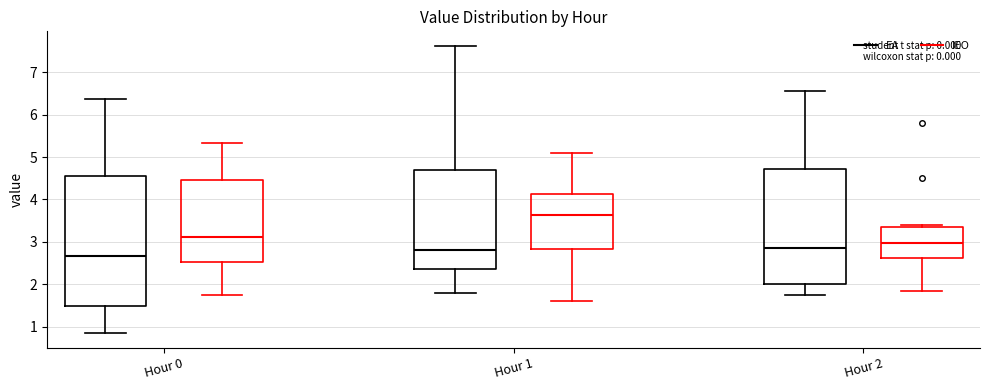

Comparing the boxes themselves (not the whiskers), which one is the tallest?

Hour 0 (EA)